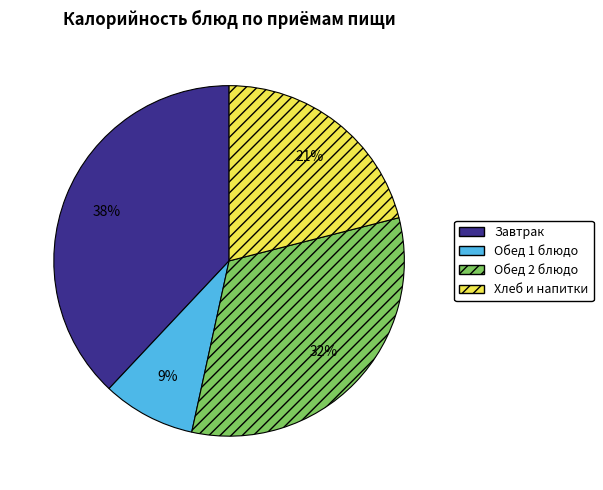

Is there any slice that represents more than half of the pie?

No